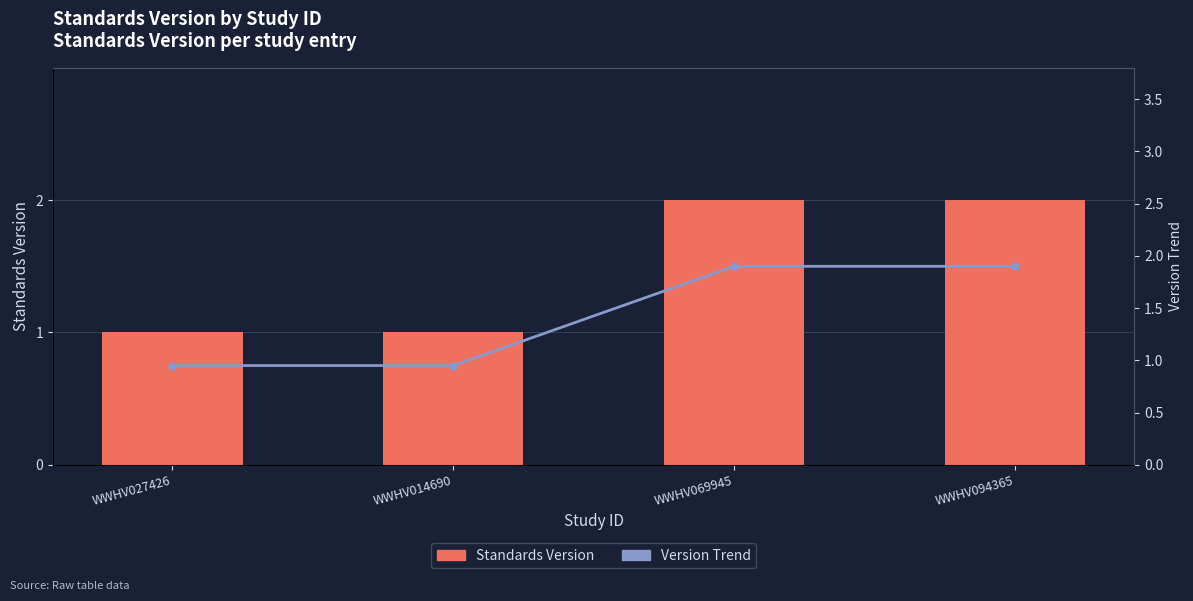

Which series changed the most between WWHV069945 and WWHV094365?

Standards Version